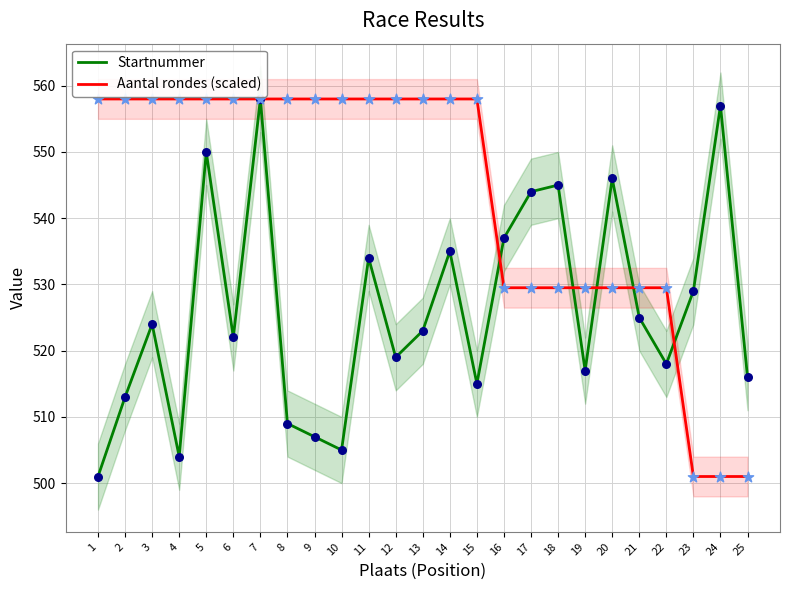

At how many categories does at least one series exceed 526?

24